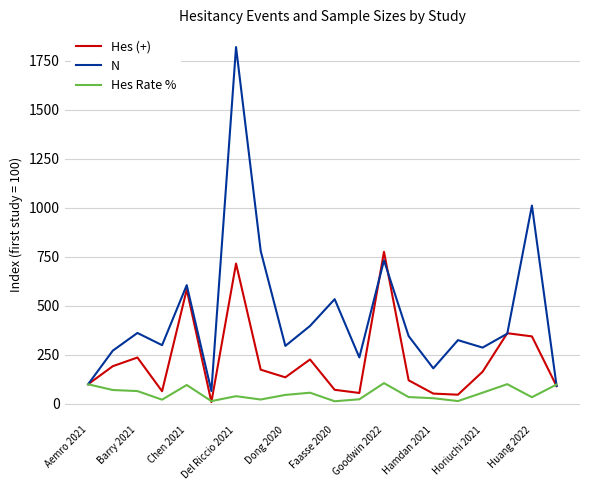

What is the sum of all Hes Rate % values?

1044.5